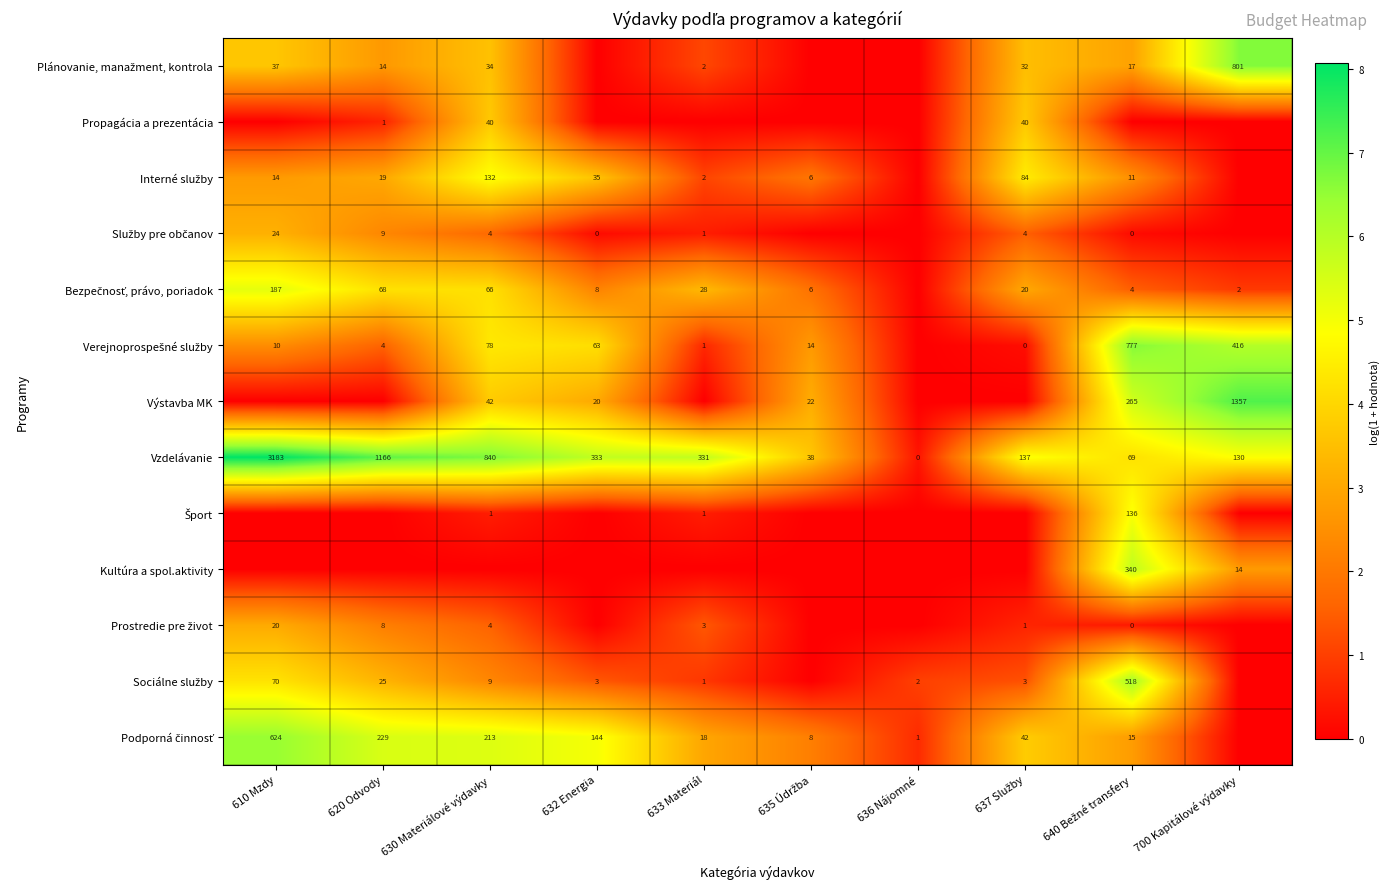

Is it true that Propagácia a prezentácia equals 21 at 630 Materiálové výdavky?

False